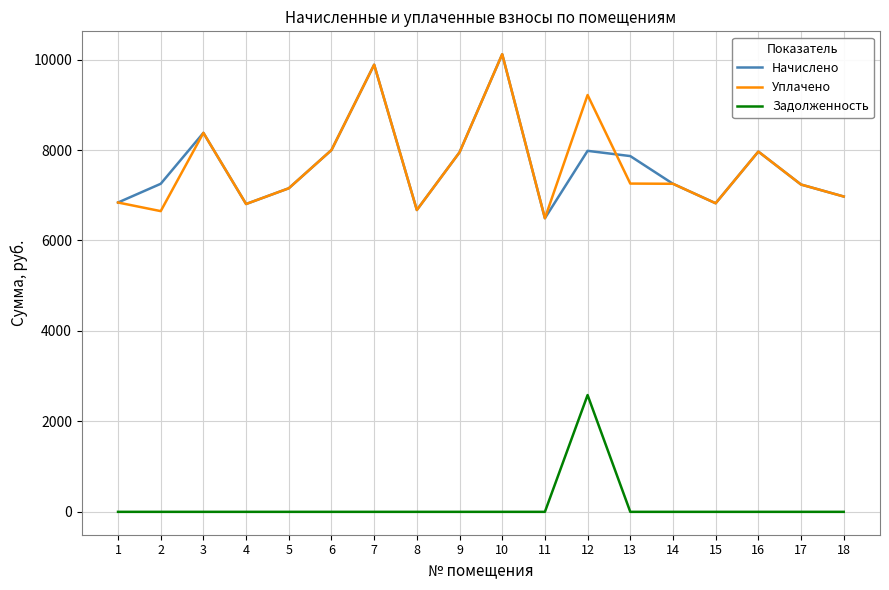

The Уплачено series shows 3245.4 at 7. True or false?

False